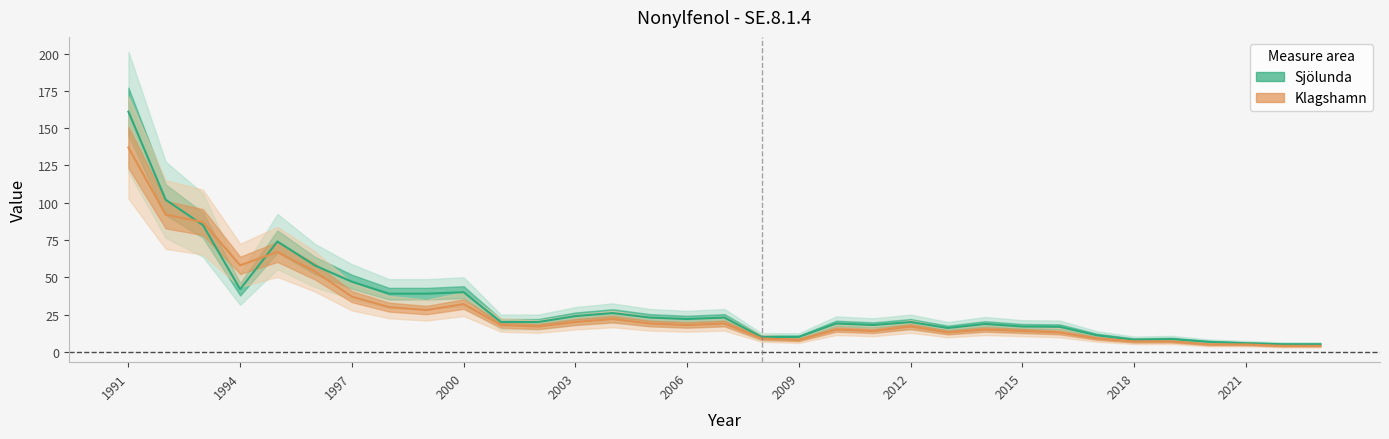

The value of Sjölunda at 2022 is 5.1. True or false?

True